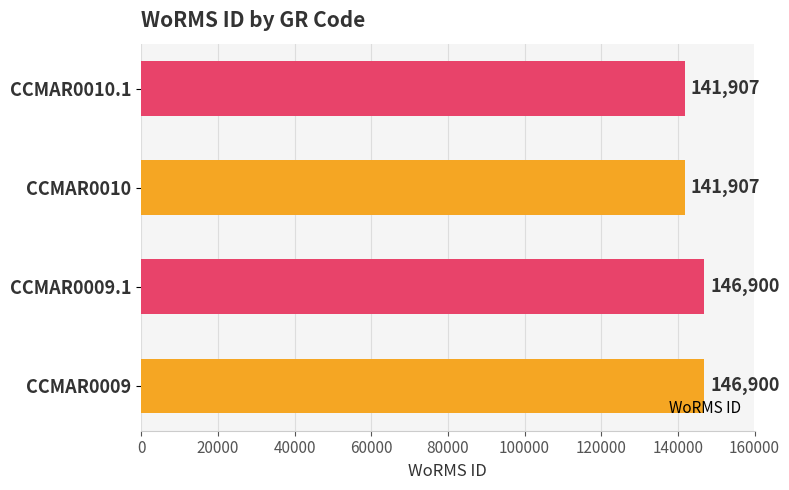

Which has a higher value, CCMAR0010 or CCMAR0009.1?

CCMAR0009.1